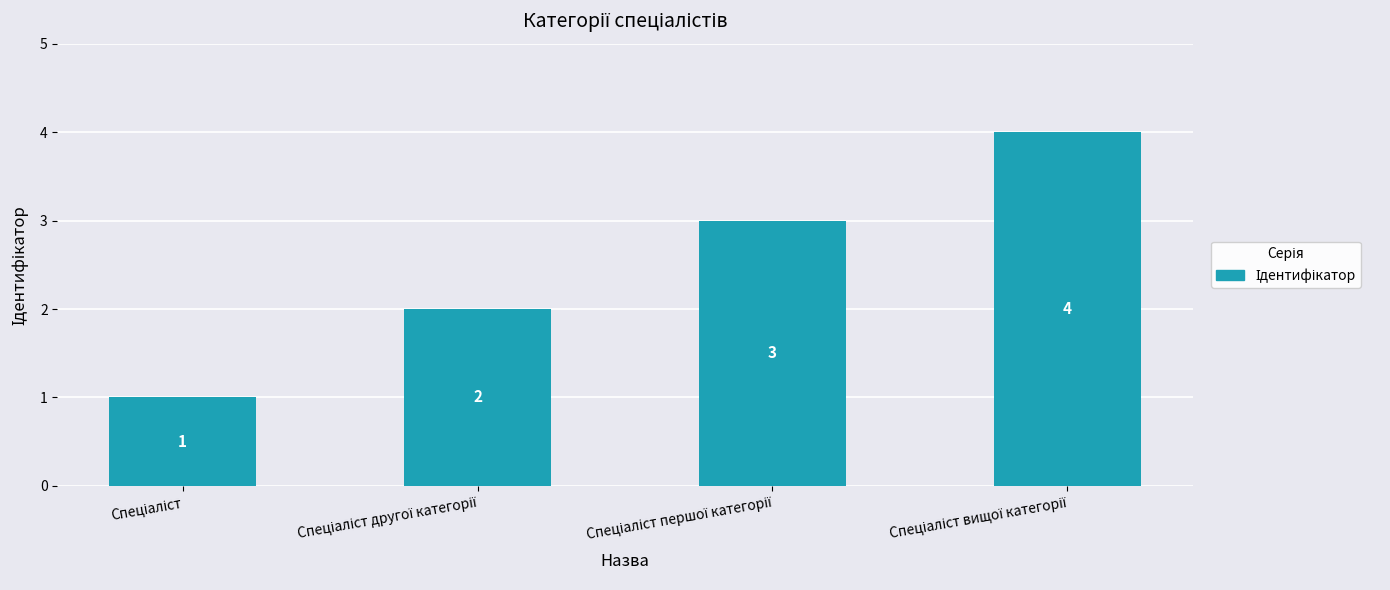

What is the greatest value displayed?

4